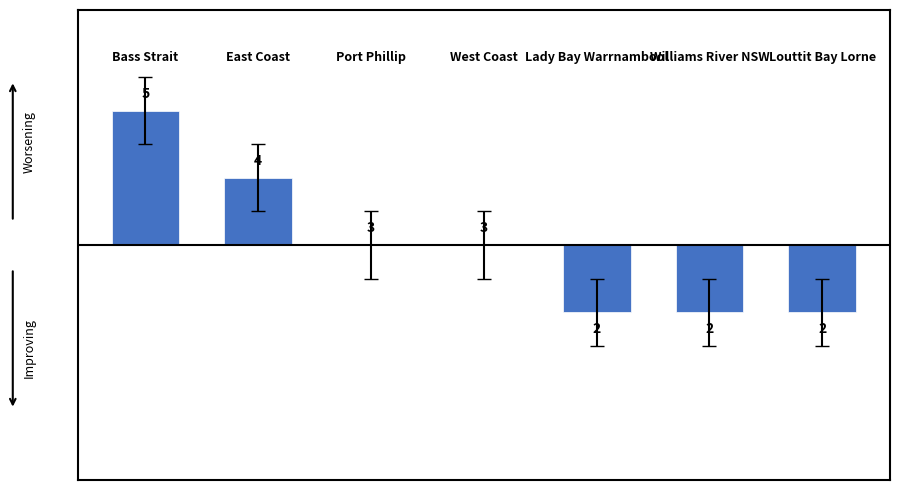

Does the chart contain stacked bars?

No